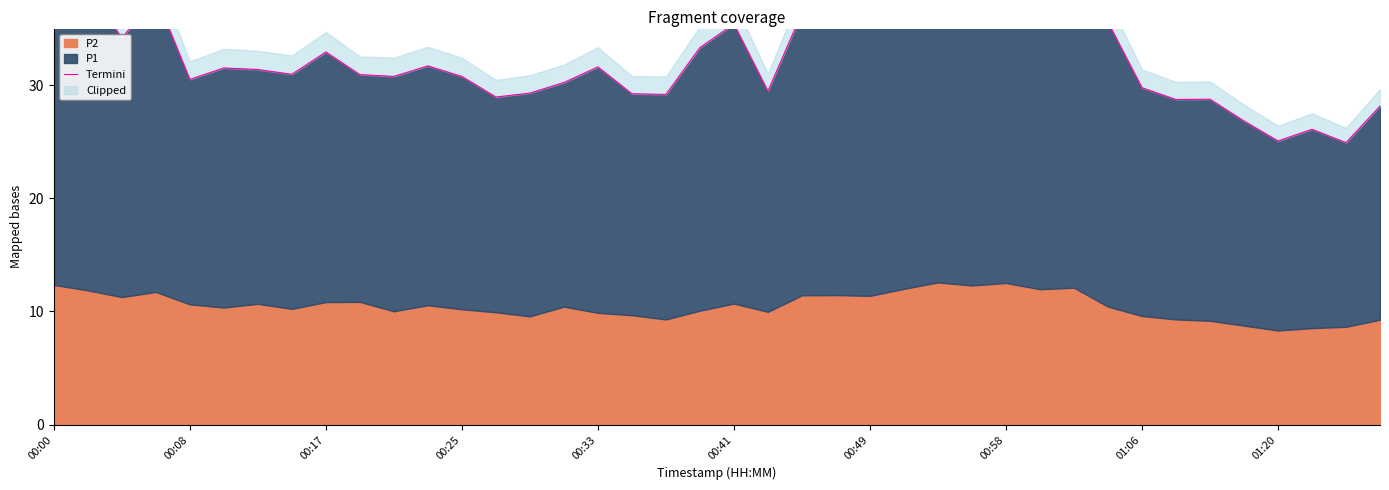

How many lines are shown in the chart?

1